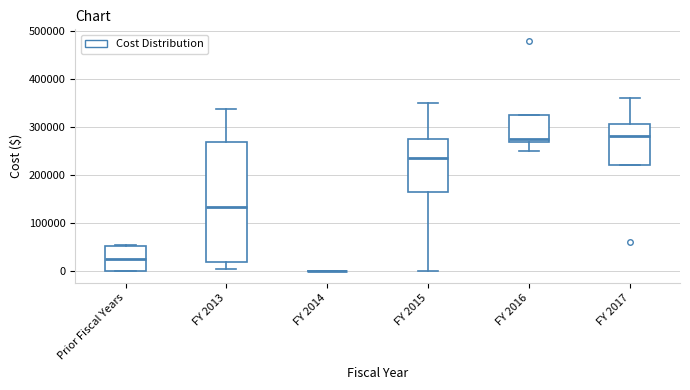

Comparing the boxes themselves (not the whiskers), which one is the tallest?

FY 2013